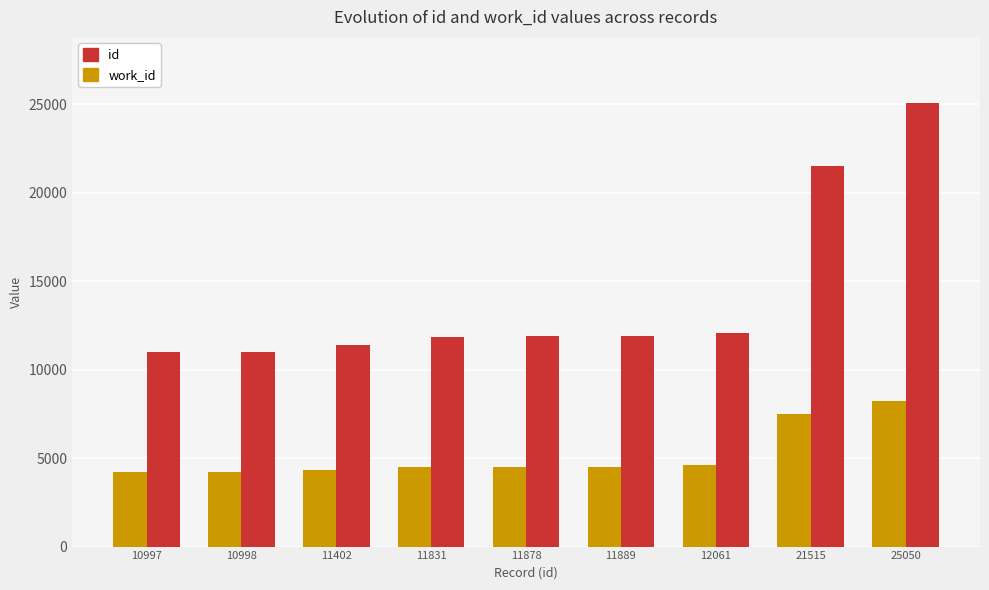

What value does the work_id series have at 12061, to the nearest 50?

4600